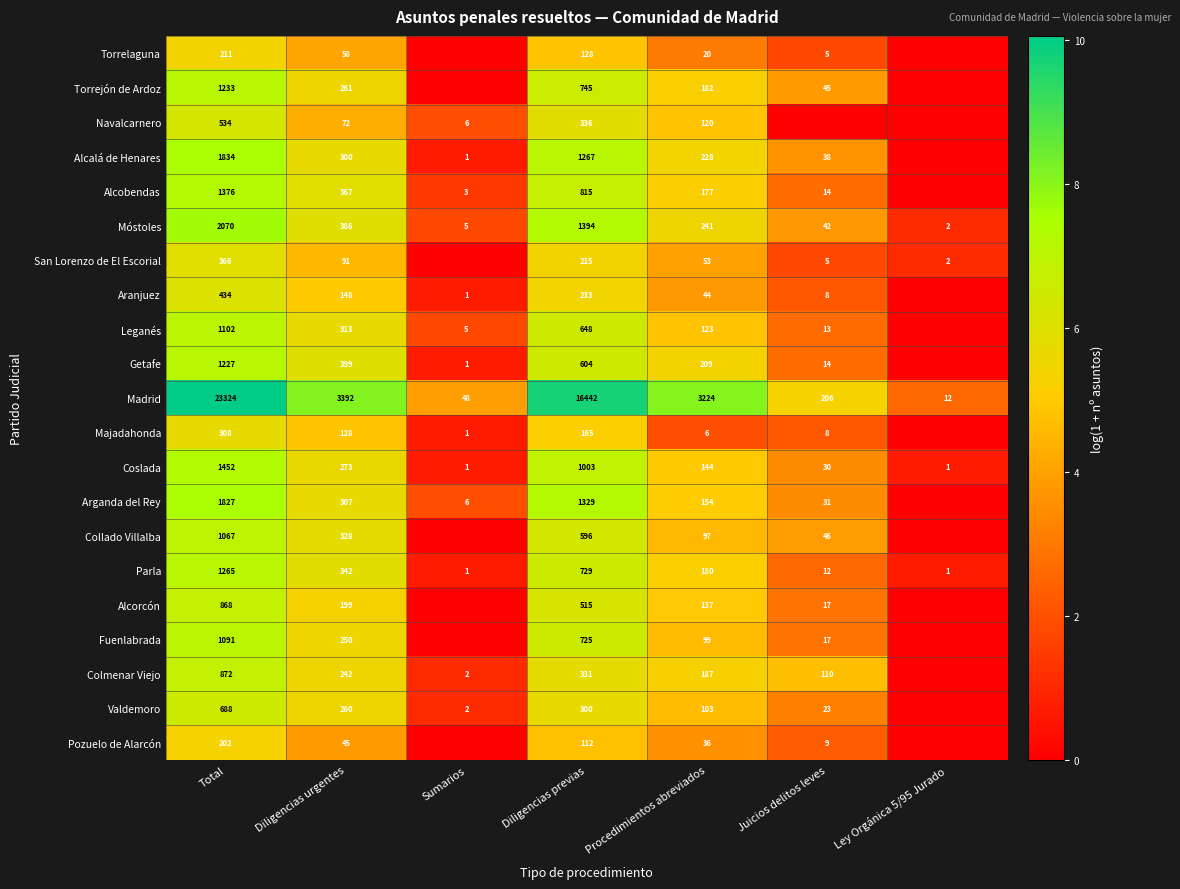

Is the value of Valdemoro at Diligencias urgentes greater than the value of Parla at Diligencias previas?

No